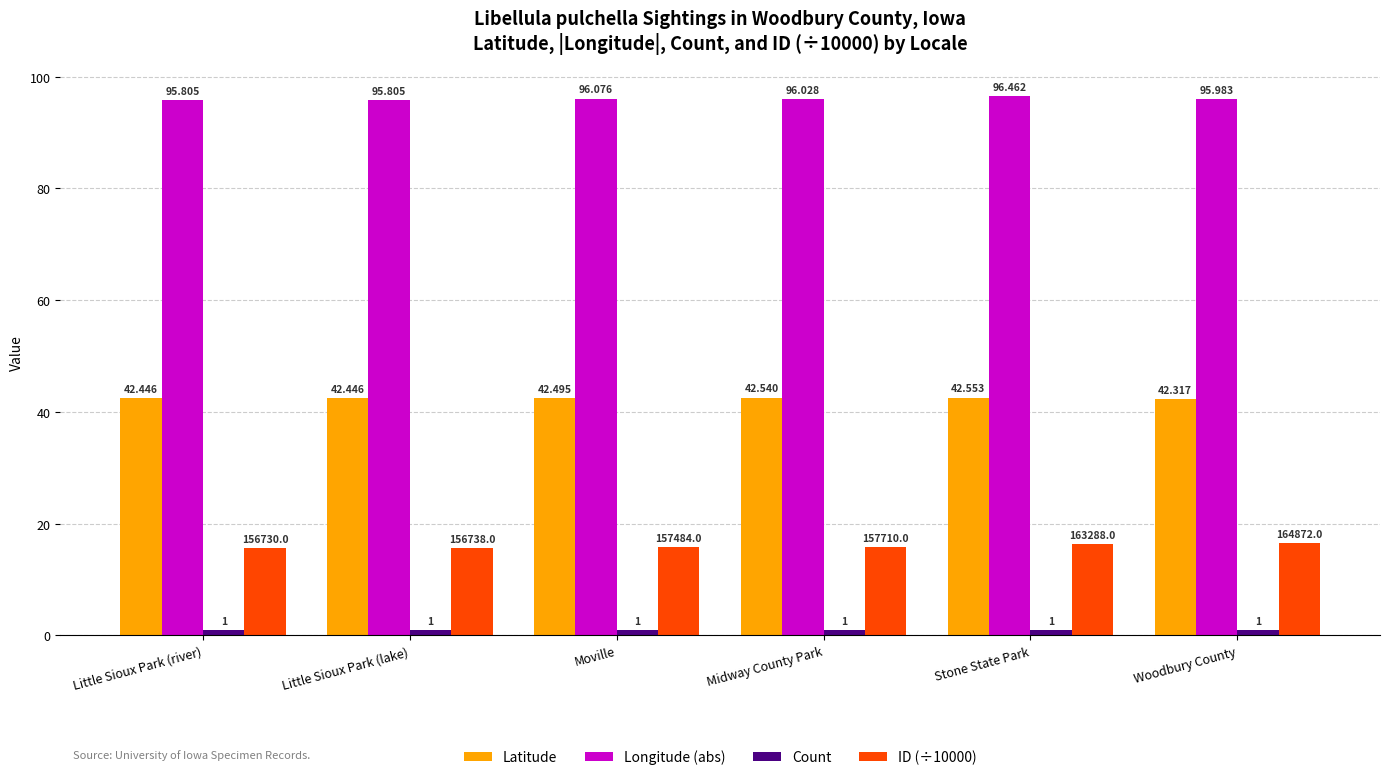

Which series has the largest total across all categories?

Longitude (abs)